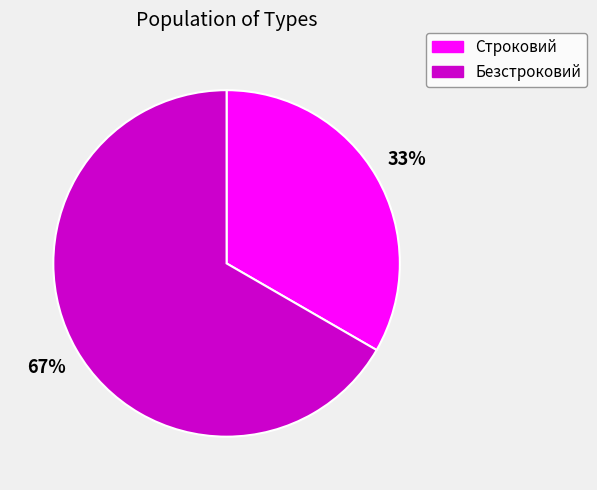

Does any single category account for the majority?

Yes